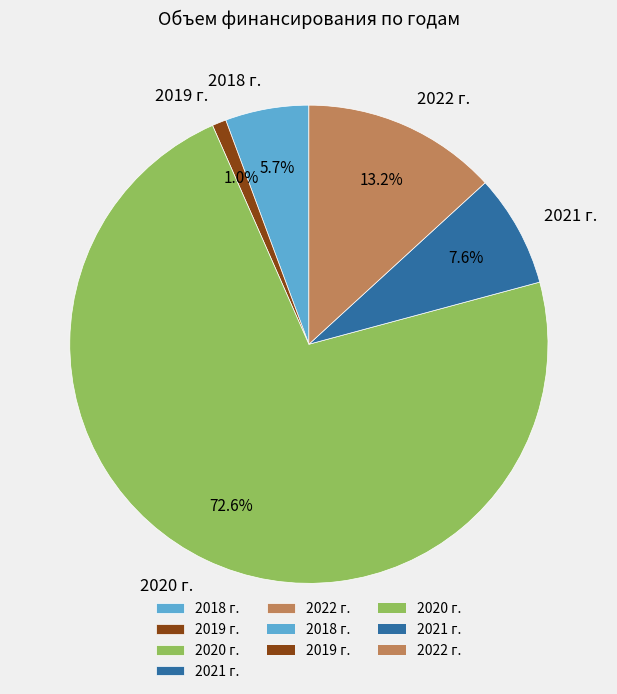

To the nearest percent, what percentage of the pie is 2020 г.?

73%